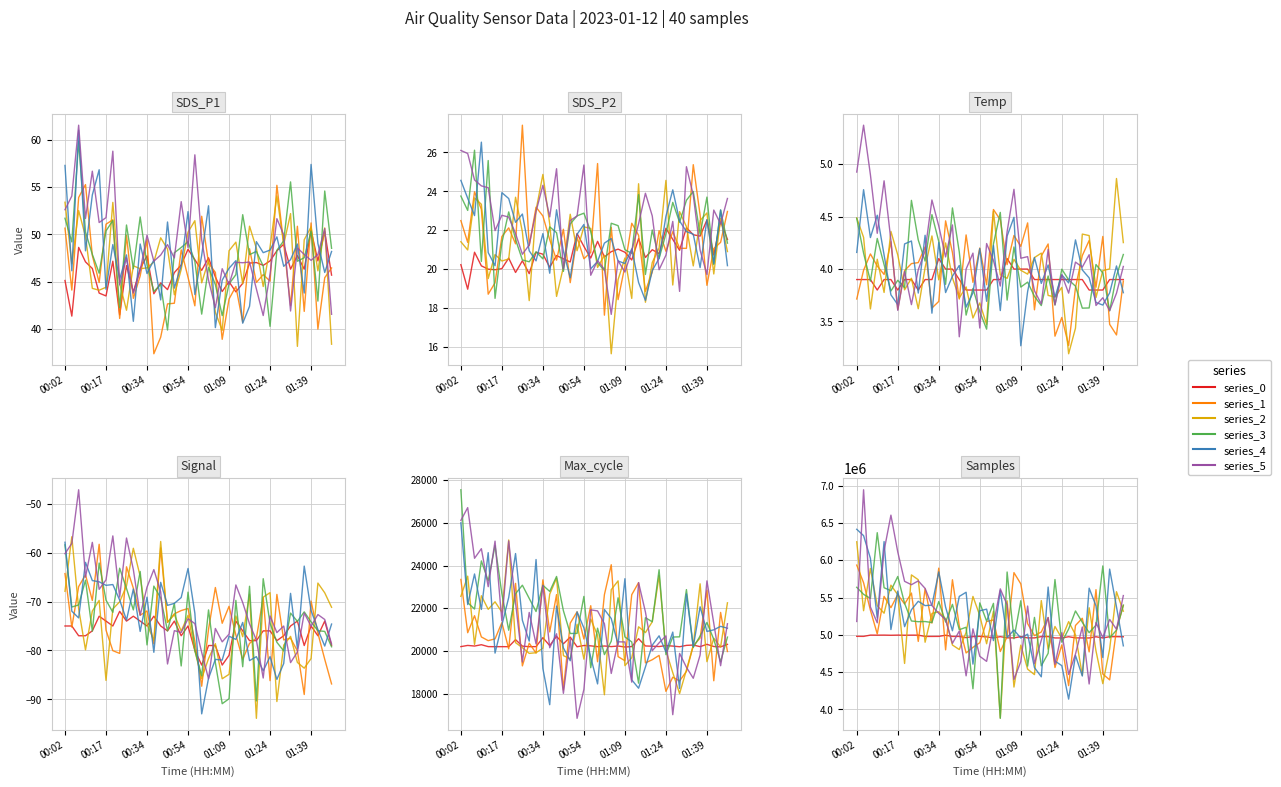

Reading left to right, extract all data points from this chart.

var_0: 4979578.0	4978880.0	4996009.0	4995395.0	4996155.0	4994069.0	4995967.0	4994590.0	4995656.0	4995425.0	4978320.0	4978254.0	4978796.0	4993993.0	4978270.0	4978292.0	4962257.0	4976755.0	4979498.0	4972161.0	4959137.0	4975278.0	4959804.0	4958393.0	4975988.0	4958756.0	4958453.0	4976072.0	4975802.0	4957969.0	4957891.0	4974343.0	4958978.0	4957976.0	4957624.0	4973666.0	4957989.0	4974603.0	4974891.0	4973949.0
var_1: 5934597.7	5698175.4	5329731.2	5011456.6	5515488.5	5363739.7	5540299.2	5413332.9	5559839.0	4911606.4	5616722.7	5157543.1	5893628.6	4798051.5	5738406.3	5118106.9	4756839.7	4831691.2	4893941.8	5178015.2	5199914.6	4775760.5	4975555.4	5833540.1	5683421.9	5149915.0	4989013.0	5037468.2	5232021.2	4561472.3	4864807.8	4318454.4	5125171.7	5222014.1	4770978.1	5605173.2	4474517.1	4395637.4	5067673.6	5393766.4
var_2: 6246882.4	5323122.2	5890339.4	5390411.9	5289571.6	5665370.3	5537637.6	4616022.3	5803007.5	5738578.2	4900383.2	5286753.7	5308655.0	5215315.1	4862982.4	4802524.8	5032887.3	5514845.6	5258796.5	4880178.8	5315306.3	3884717.5	5455217.2	4299614.8	4861450.2	4539324.3	4466278.7	5458547.8	4807671.3	5111799.3	4953256.3	5176611.7	5000490.9	4456954.7	5362686.3	4784650.9	4345052.6	4810052.8	5577406.5	5316922.8
var_3: 5636866.9	5542387.9	5487962.9	6369132.6	5631014.4	5591341.3	5782086.3	5421484.3	5185404.4	5175715.5	5177896.4	5164714.7	5446041.5	5171423.3	5408219.1	5068244.5	5101291.8	4276483.9	5428130.0	5184119.9	5421721.6	3880143.0	5841934.1	4947742.7	5456713.6	4579817.0	5233223.2	4584018.9	4751561.2	5741028.7	4900715.0	5077410.0	5319873.0	5168140.3	5028850.7	5128953.0	5923468.2	4959473.2	5061822.1	5398220.8
var_4: 6414691.8	6329510.3	6025212.5	5224350.1	6249858.8	5070414.7	5586467.8	5109175.1	5336196.2	5449337.9	5391325.4	5397787.3	5843136.6	5370456.8	5054006.8	5514629.7	5570373.4	4606973.4	5322162.8	5343806.8	4922378.4	5594936.3	4963690.4	5064515.0	4956642.0	5008677.7	4560684.1	4436935.8	5640514.5	4647369.4	4586687.4	4137877.5	4722876.4	4447428.2	5625392.2	5388131.5	4695137.6	5880899.4	5374274.0	4852253.3
var_5: 5178830.4	6944533.3	5372877.4	5161162.9	6127425.9	6604321.1	6111002.2	5716816.7	5671670.2	5722777.5	5622511.7	5392091.7	5286710.0	5204210.3	4885670.8	5049694.8	4450009.6	5080227.0	4711864.1	4643965.6	5128757.9	5615839.1	5401659.1	4400650.1	4641535.1	5385677.7	4613691.9	4927520.6	5230798.8	4604358.7	5027916.2	4468141.1	4741485.2	5104560.1	4340594.7	5164020.4	4963437.7	5206218.0	5074346.9	5526037.3